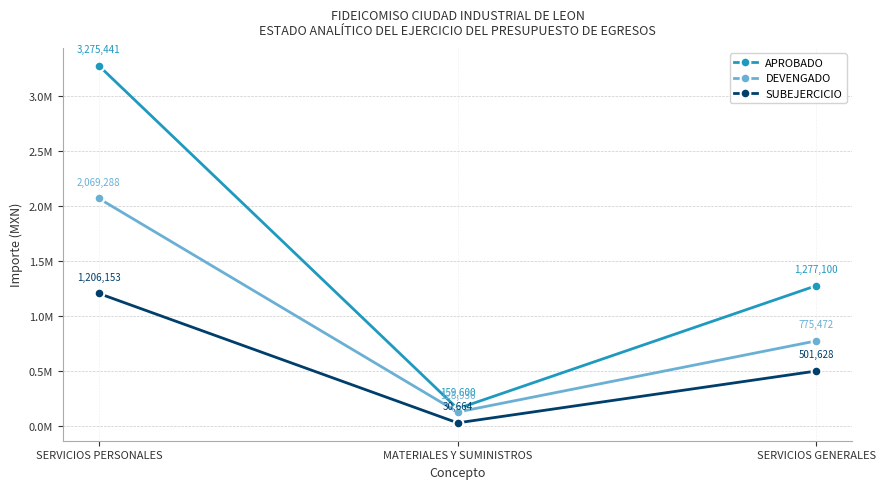

Which series has the largest total across all categories?

APROBADO